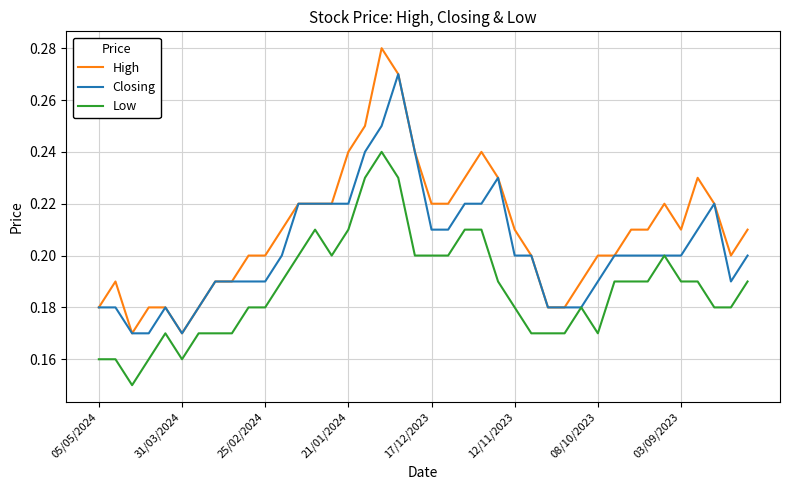

True or false: Low and High cross at least once.

False